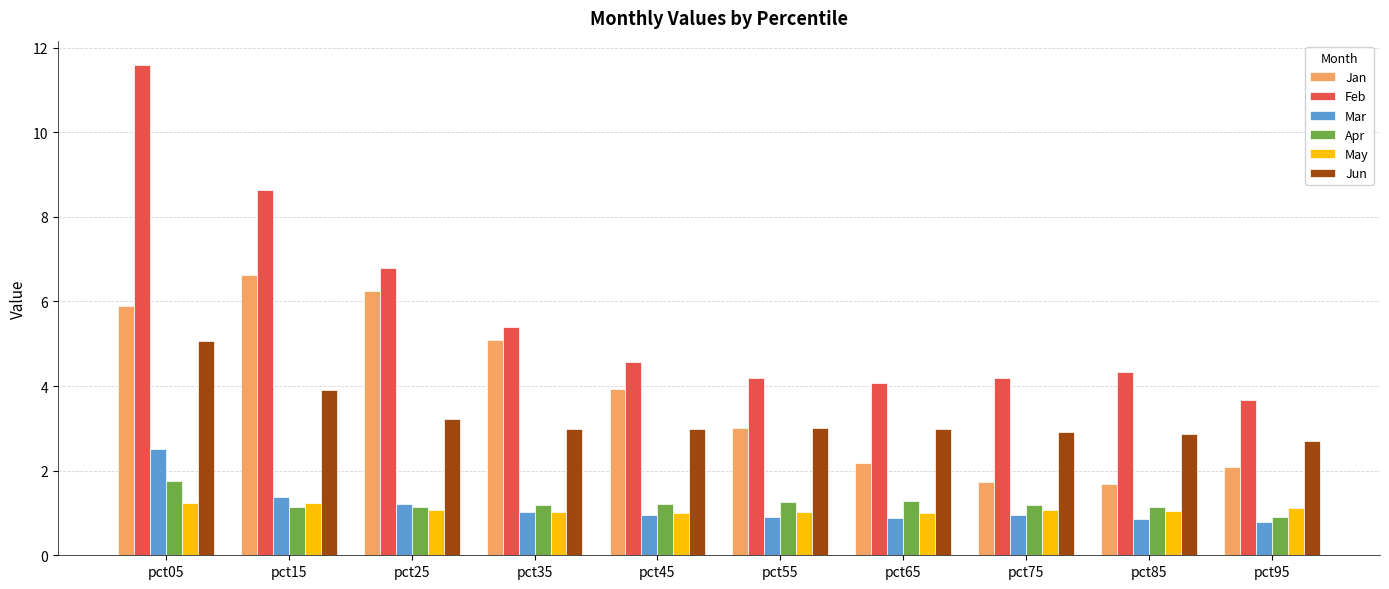

Rank the series by their maximum value, from highest to lowest.

Feb, Jan, Jun, Mar, Apr, May